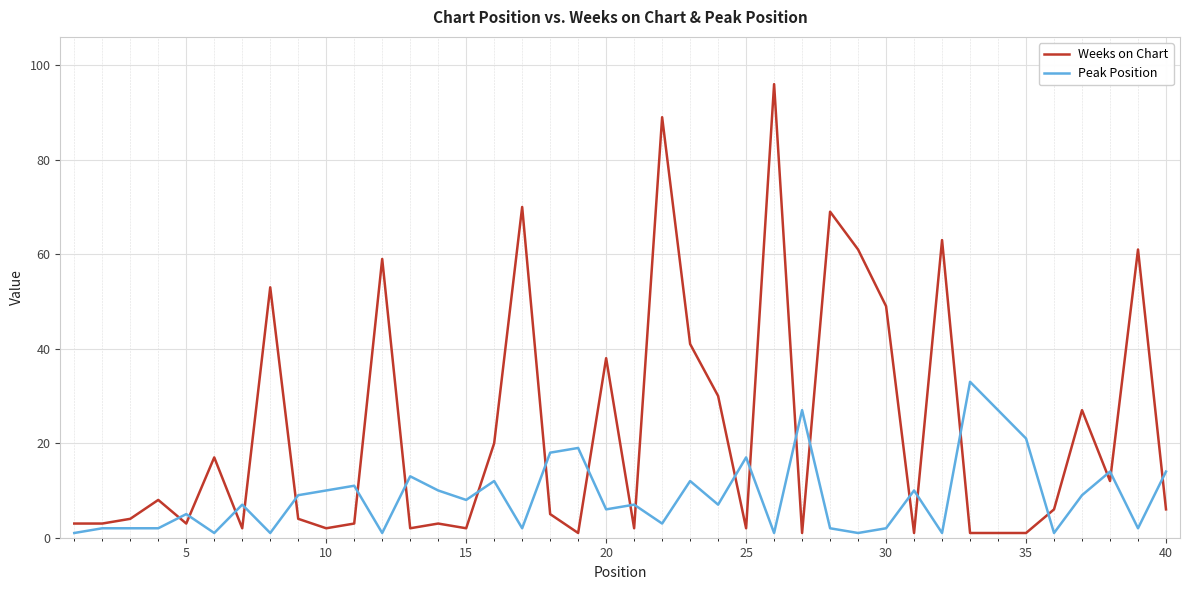

Rank the series by their maximum value, from highest to lowest.

Weeks on Chart, Peak Position